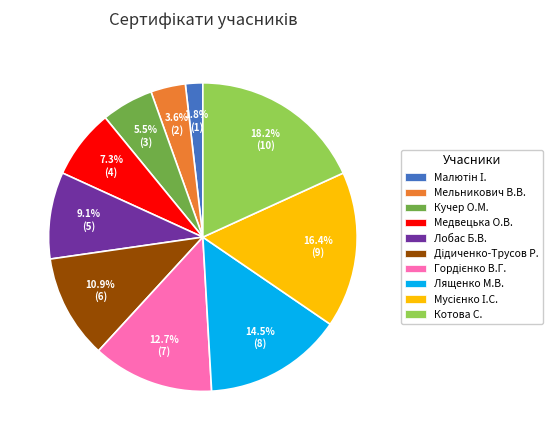

Between Лобас Б.В. and Кучер О.М., which is larger?

Лобас Б.В.